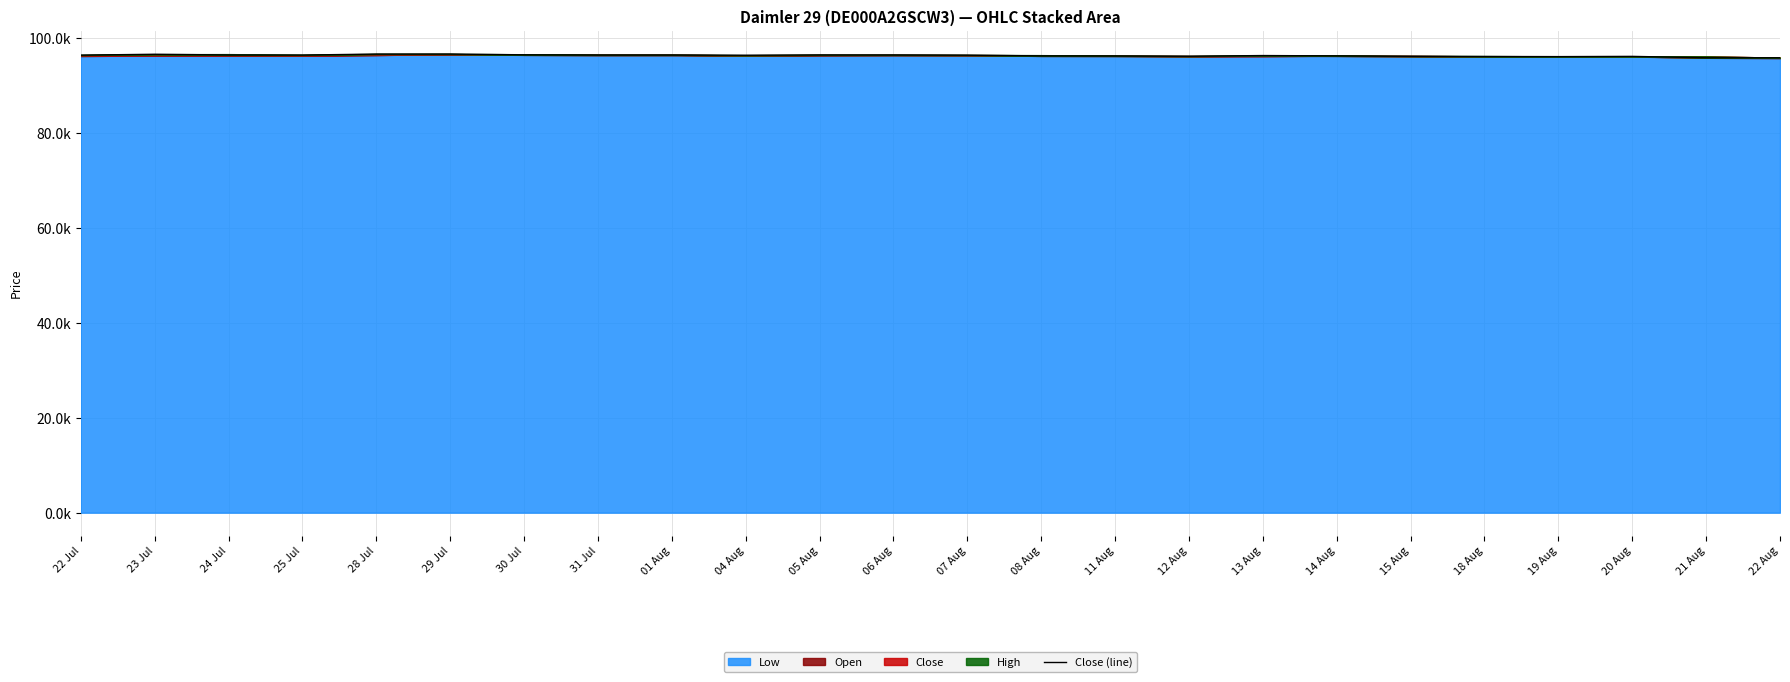

Approximately how many times larger is the value at 14 Aug compared to 12 Aug?

1.0